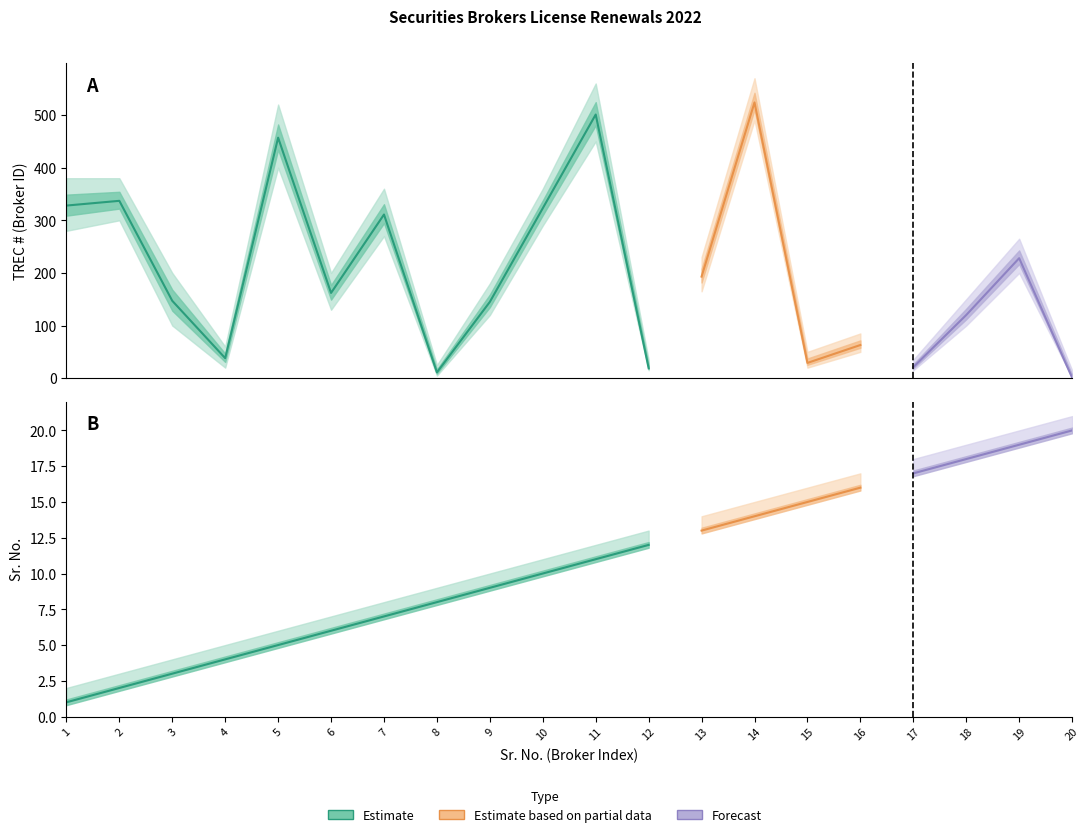

Reading left to right, list all the values displayed in this chart.

Sr_No: 1=1	2=2	3=3	4=4	5=5	6=6	7=7	8=8	9=9	10=10	11=11	12=12	13=13	14=14	15=15	16=16	17=17	18=18	19=19	20=20
TREC_lower: 1=280	2=300	3=100	4=20	5=400	6=130	7=270	8=5	9=120	10=290	11=450	12=15	13=165	14=490	15=20	16=50	17=15	18=100	19=200	20=1
TREC_upper: 1=380	2=380	3=200	4=60	5=520	6=200	7=360	8=25	9=180	10=360	11=560	12=35	13=230	14=570	15=50	16=85	17=35	18=150	19=265	20=15
TREC_mid: 1=328	2=337	3=147	4=38	5=457	6=162	7=311	8=11	9=145	10=323	11=501	12=19	13=193	14=524	15=29	16=63	17=21	18=120	19=228	20=1